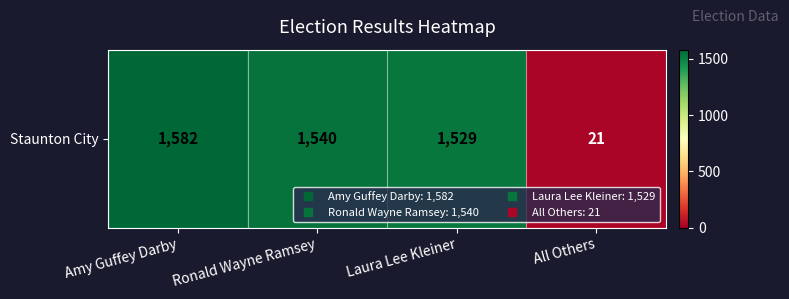

True or false: the data shows 2513 at Ronald Wayne Ramsey.

False